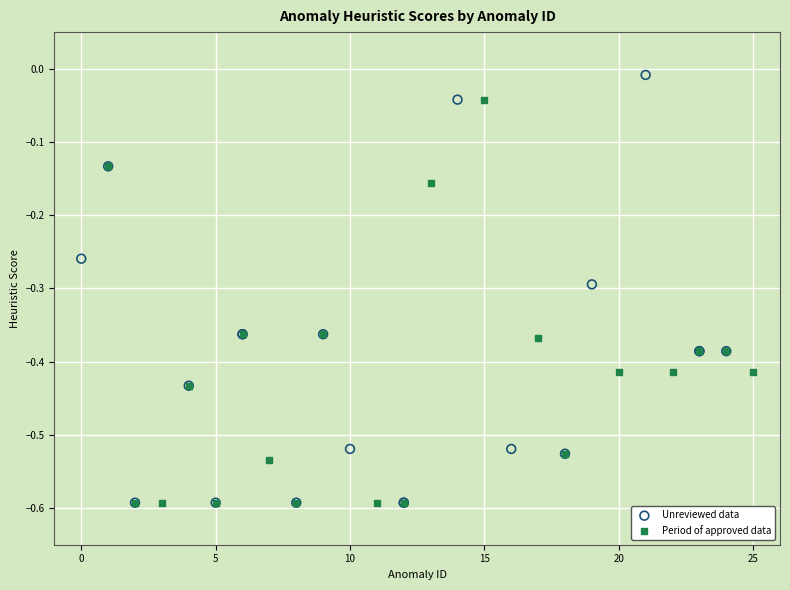

Which series has the widest spread of Y values?

Unreviewed data